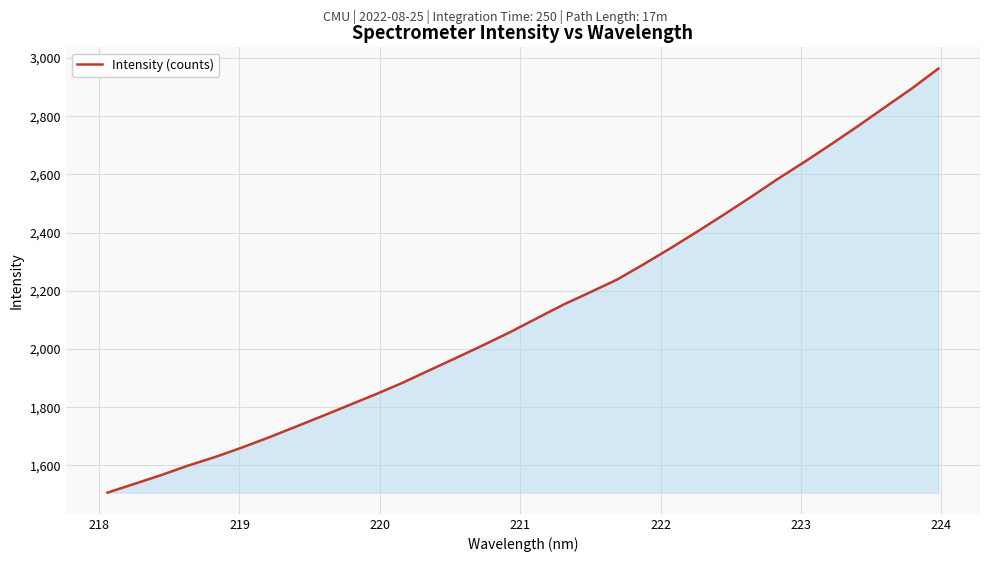

What is the smallest value displayed?

1506.6